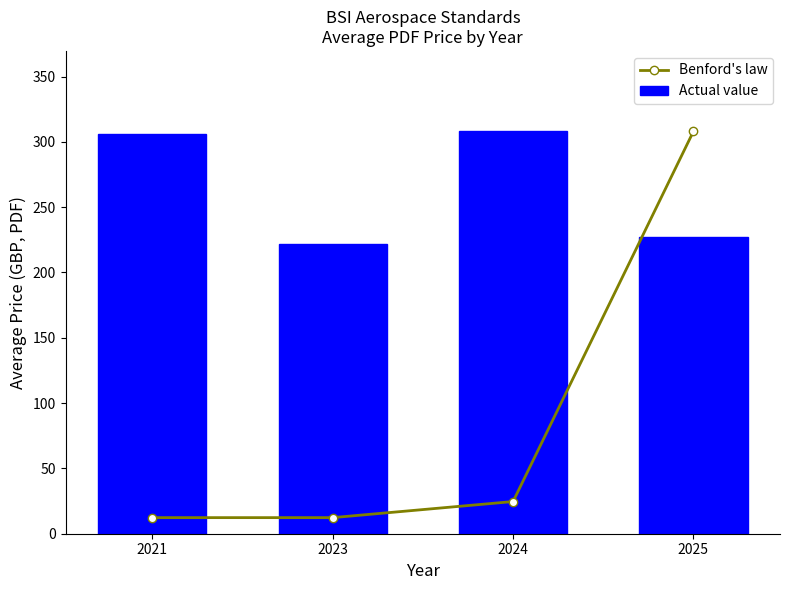

What is the difference between the maximum and minimum values in the Actual value series?

86.0